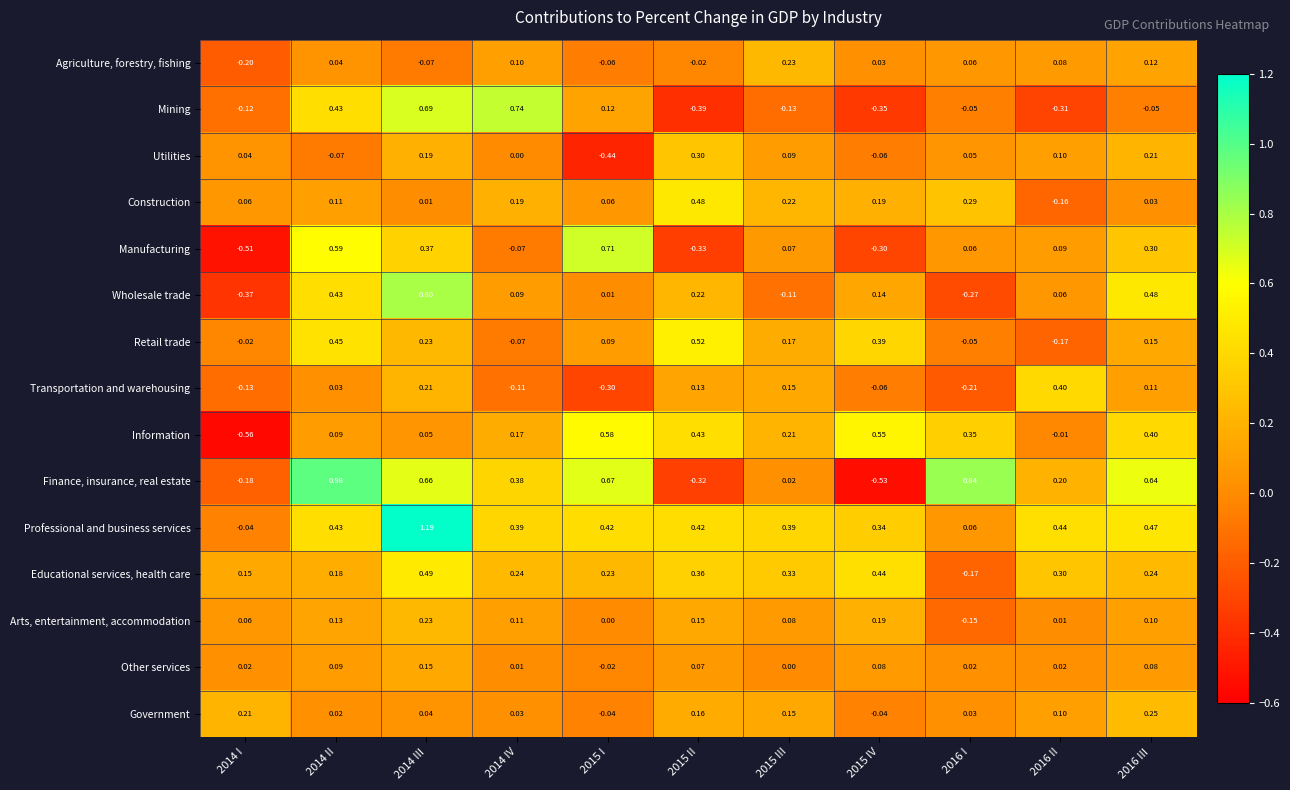

Which series has the largest total across all categories?

Professional and business services